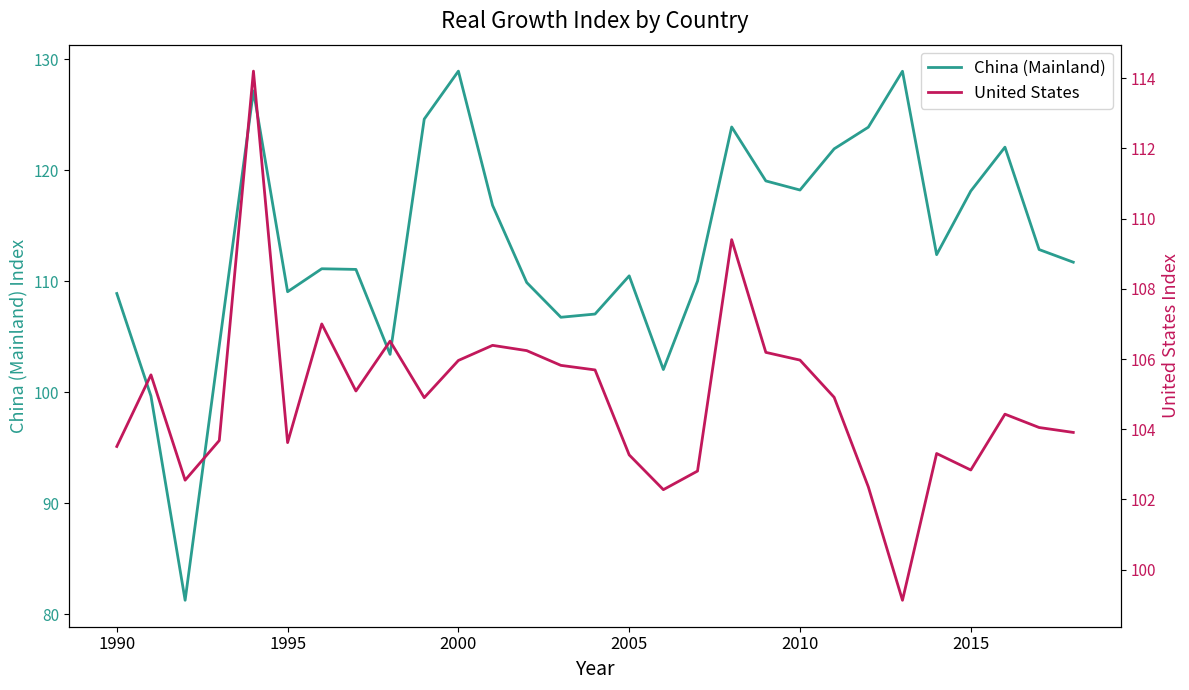

Does the chart display data point markers on the line(s)?

No